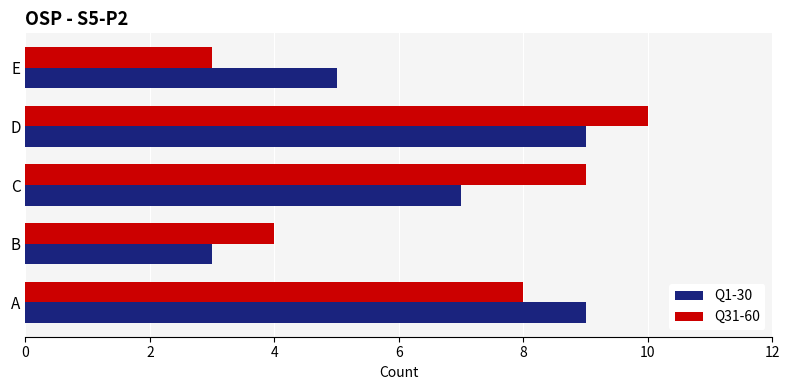

What is the sum of all Q31-60 values?

34